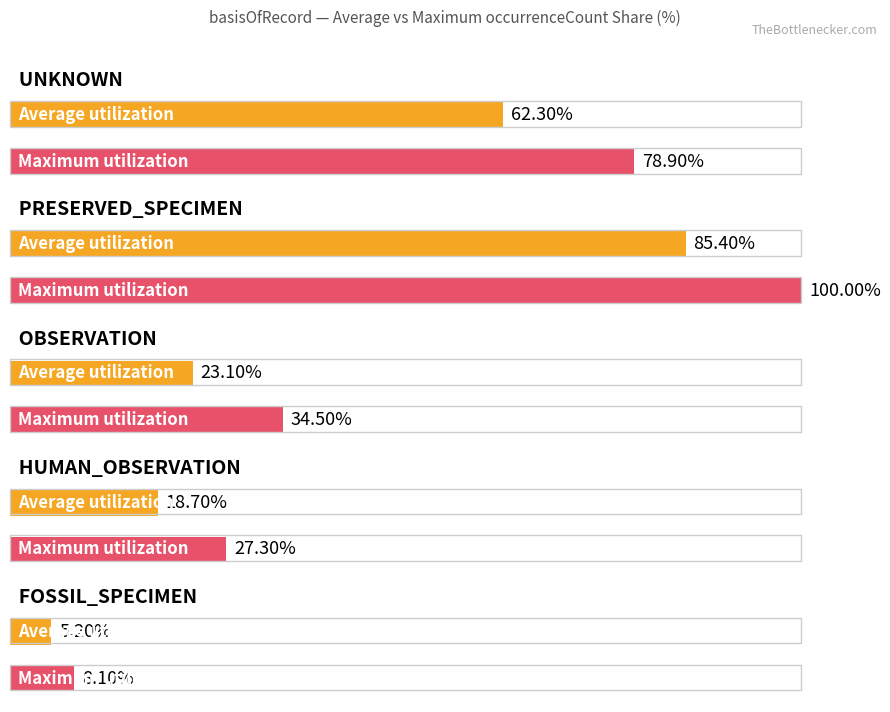

True or false: the data shows 6 at 8.

True